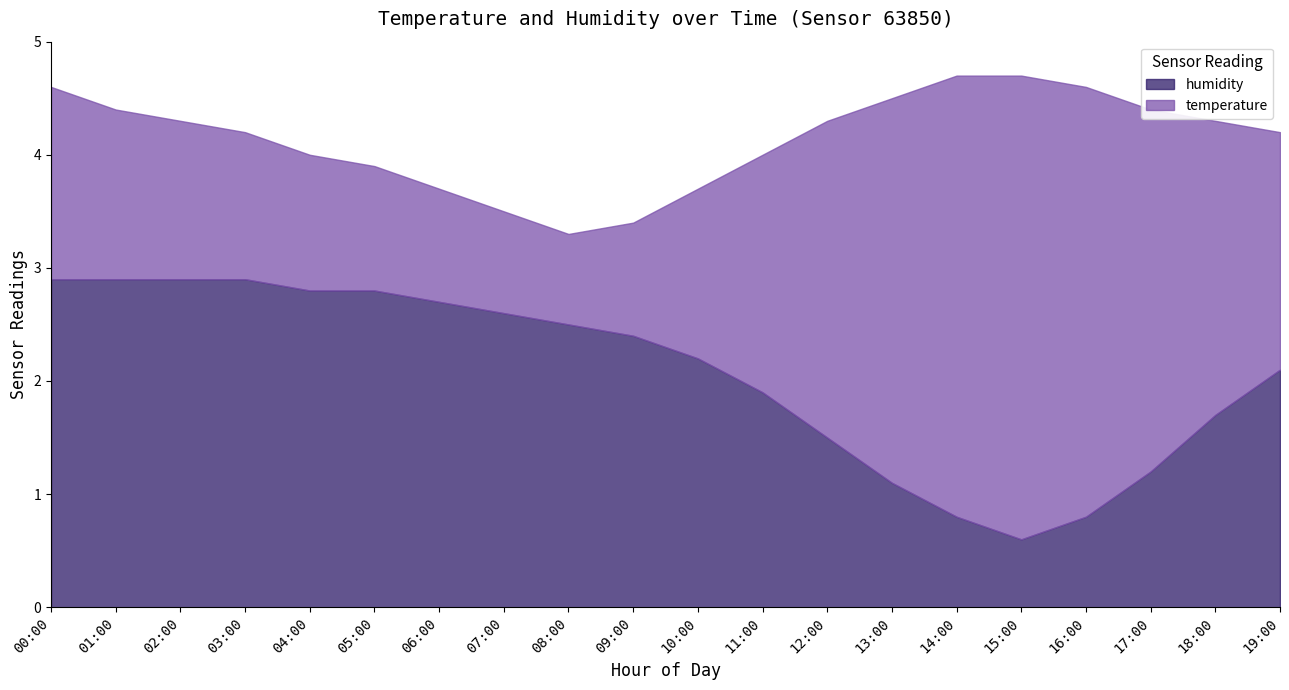

What position from the left is 17:00?

18